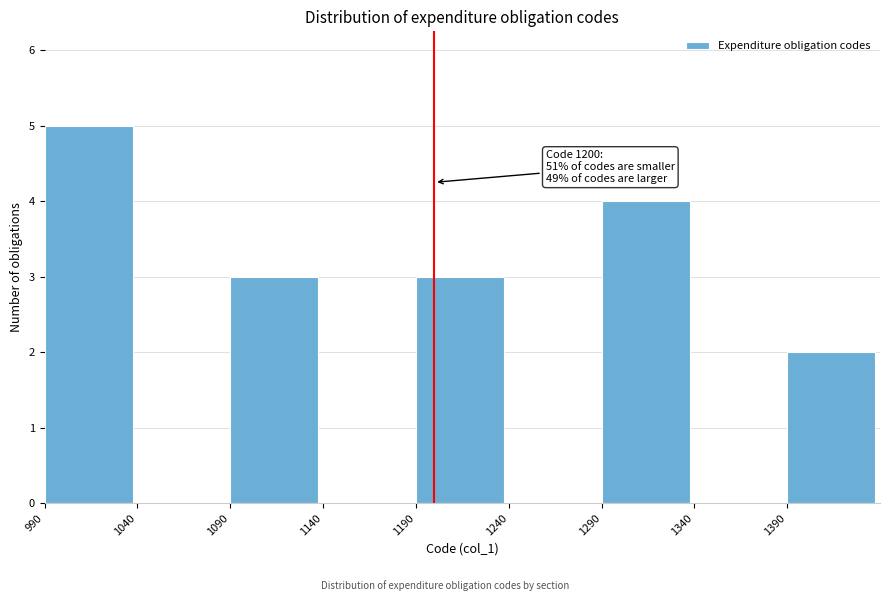

Over which range of the x-axis is the bar tallest?

990 to 1040